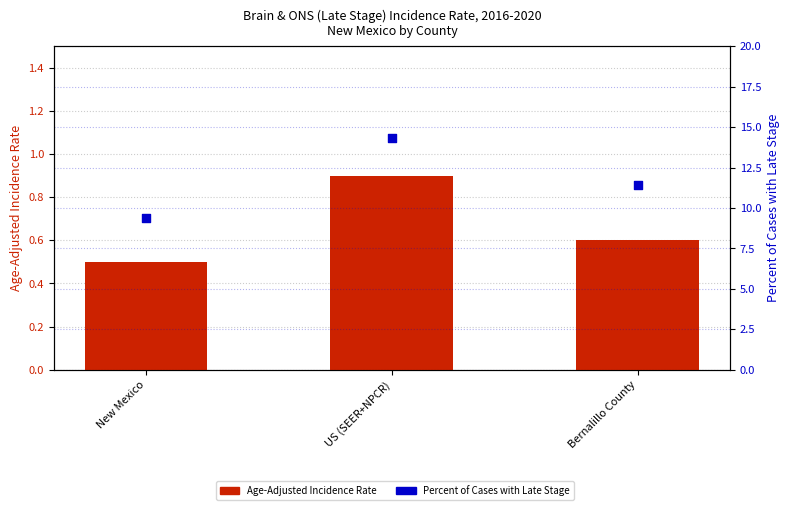

Which series has the largest total across all categories?

Percent of Cases with Late Stage